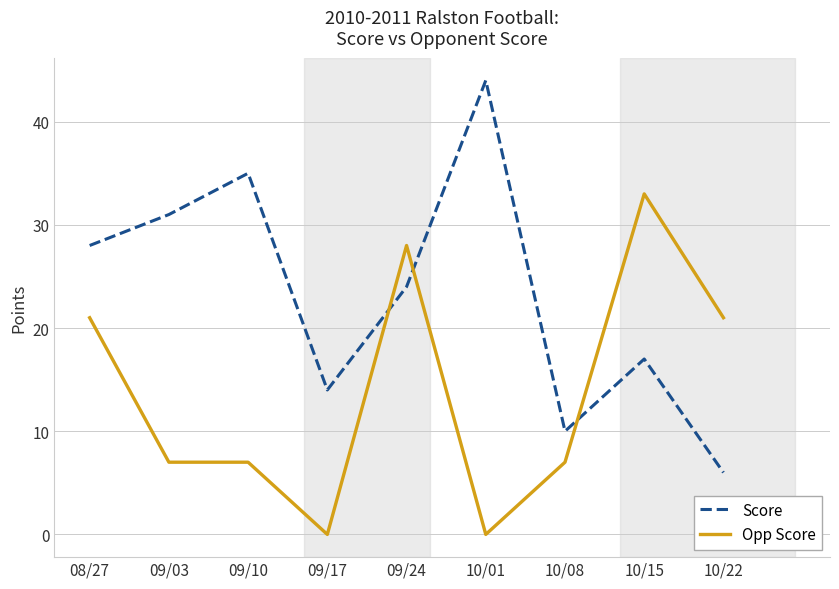

What position from the left is 08/27?

1